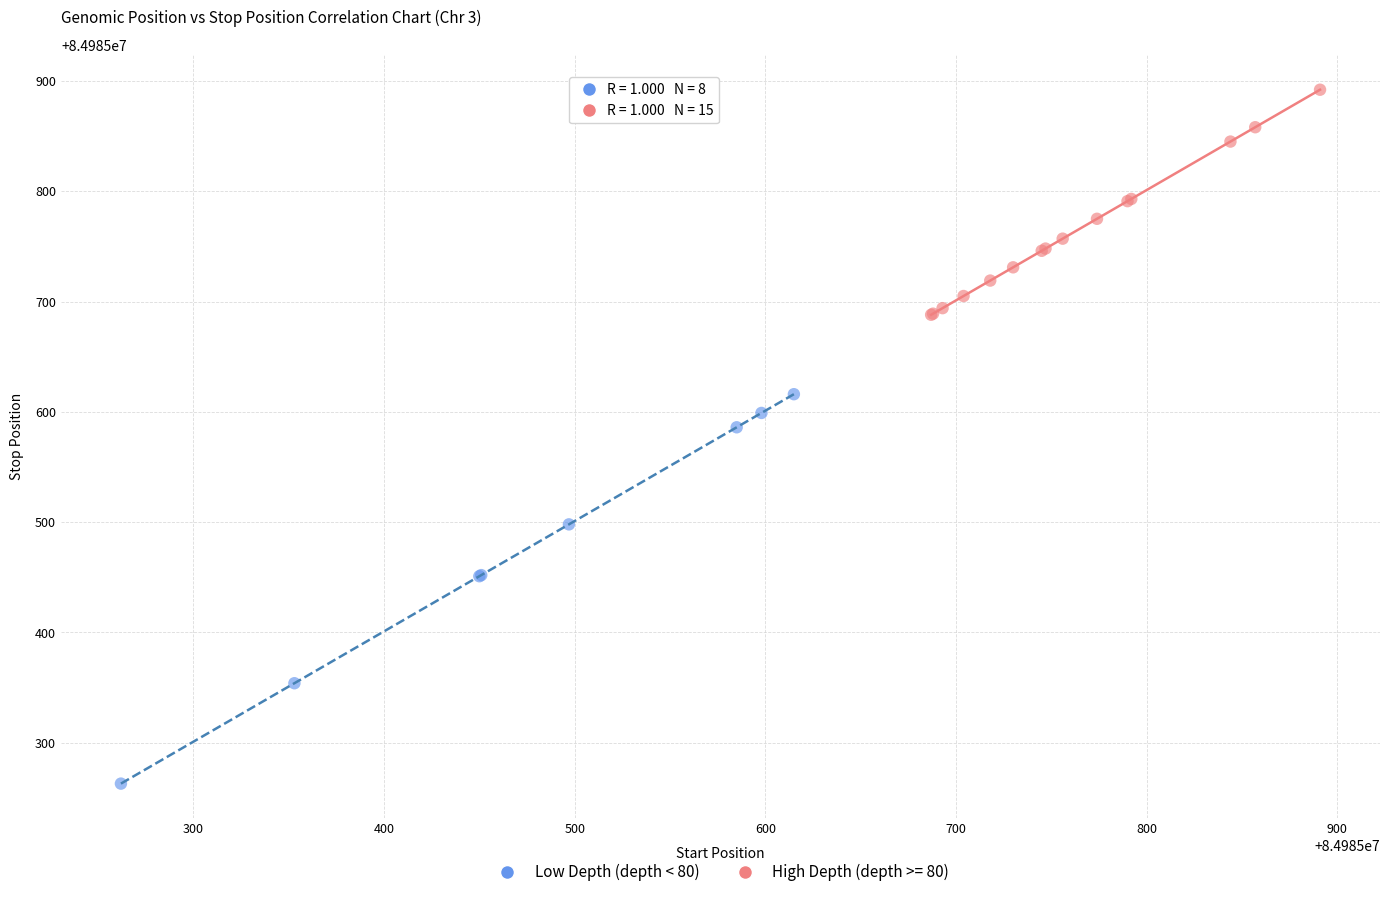

Which series has the largest Y range (max minus min)?

Low Depth (depth < 80)